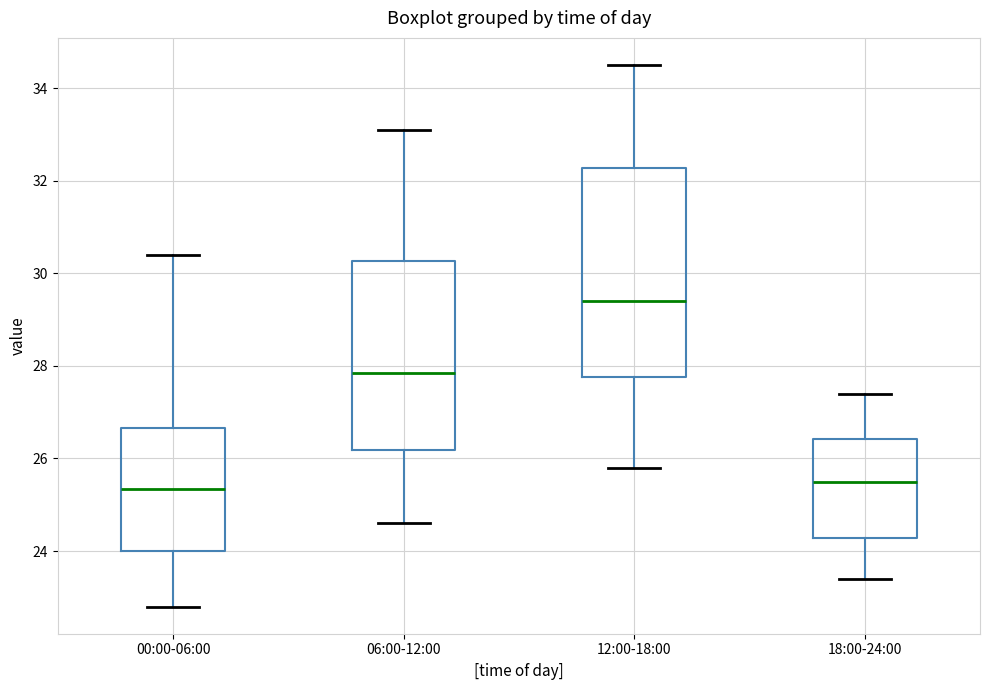

Reading left to right, read every box against the y-axis: the position of its median line, the range the box covers, and the ends of its whiskers. The values are not printed on the chart, so give them approximately, as read against the axis.

00:00-06:00: median 25.4, box 24.0 to 26.6, whiskers 22.8 to 30.4
06:00-12:00: median 27.8, box 26.2 to 30.2, whiskers 24.6 to 33.2
12:00-18:00: median 29.4, box 27.8 to 32.2, whiskers 25.8 to 34.6
18:00-24:00: median 25.6, box 24.2 to 26.4, whiskers 23.4 to 27.4